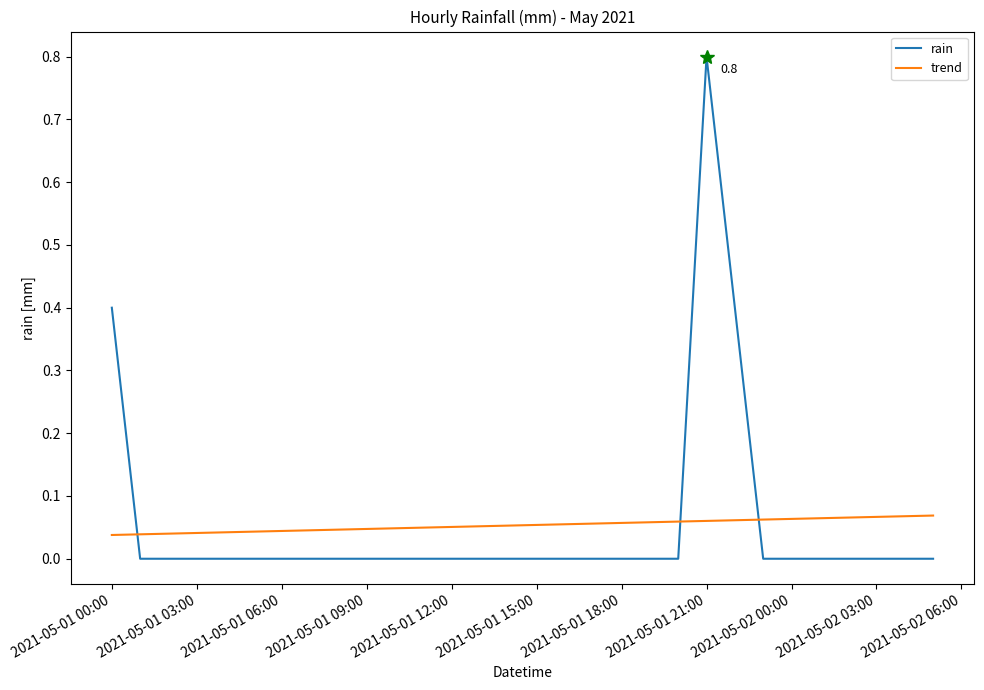

After their last crossing, which series has the higher values: trend or rain?

trend